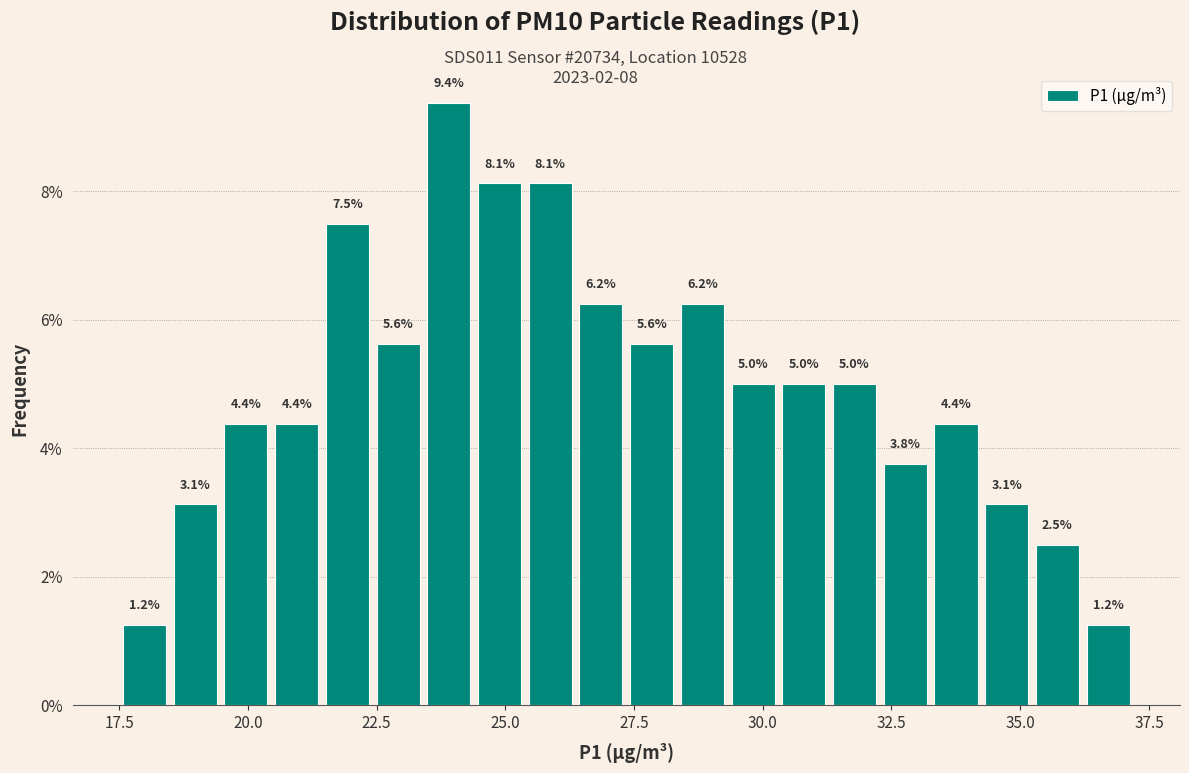

Read against the x-axis, roughly where is the centre of the tallest bar?

24.0